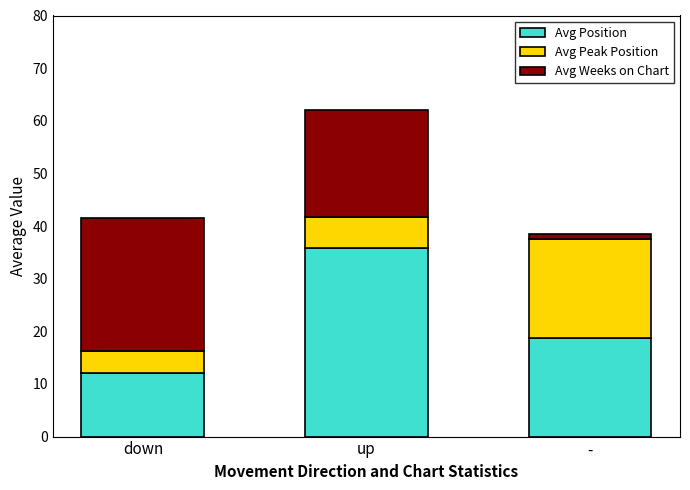

Is it true that Avg Position equals 35.8 at up?

True